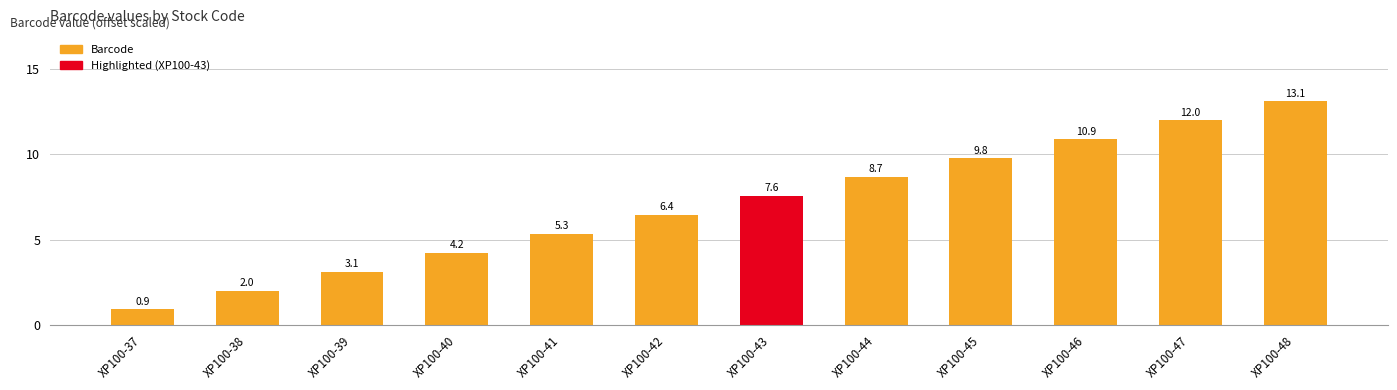

What is the change in value from XP100-42 to XP100-44?

+2.2